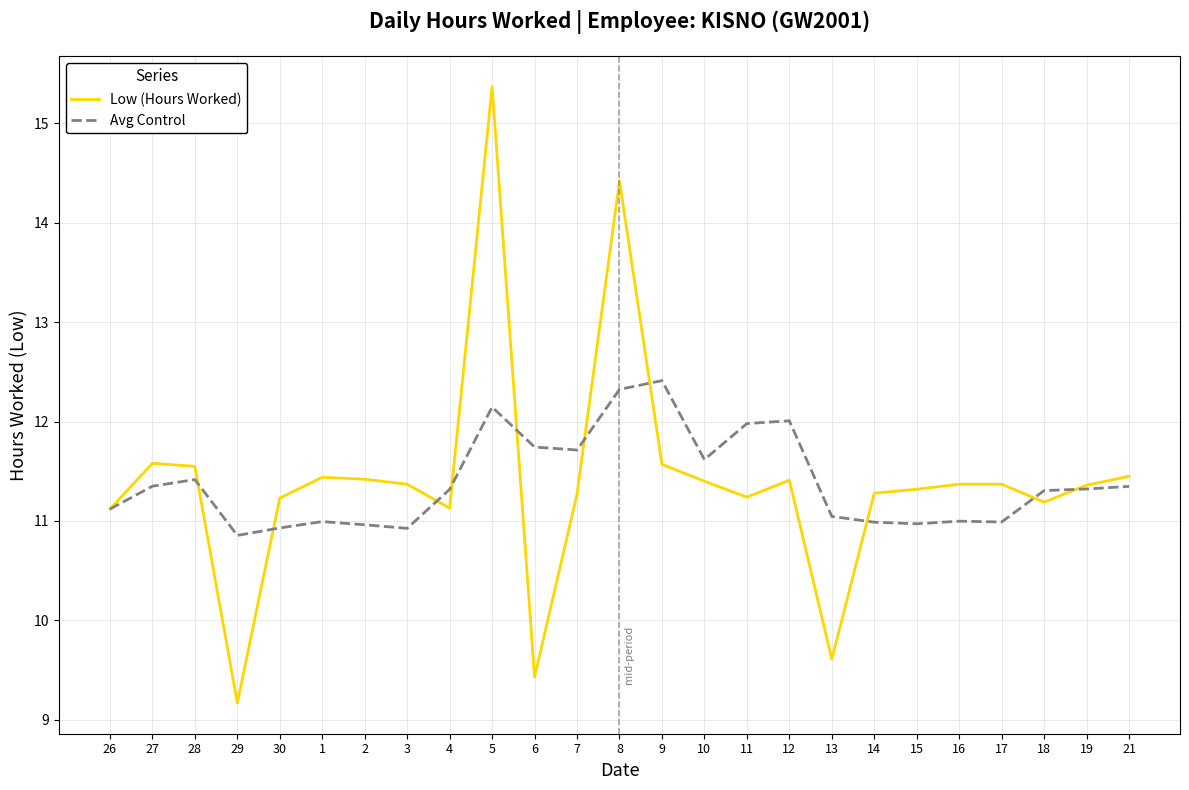

What is the minimum value shown in the chart?

9.2